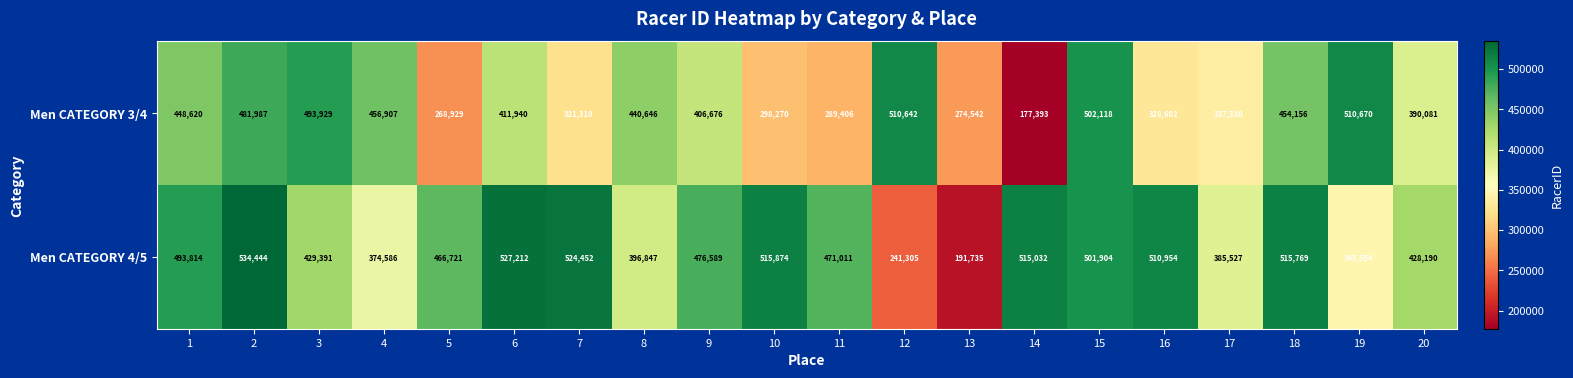

Which series has the widest spread of values?

Men CATEGORY 4/5